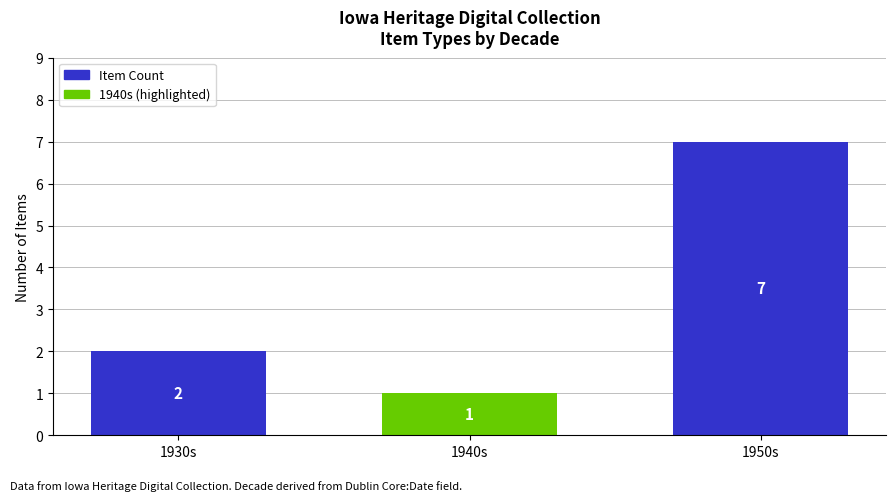

How many distinct data groups are displayed?

1